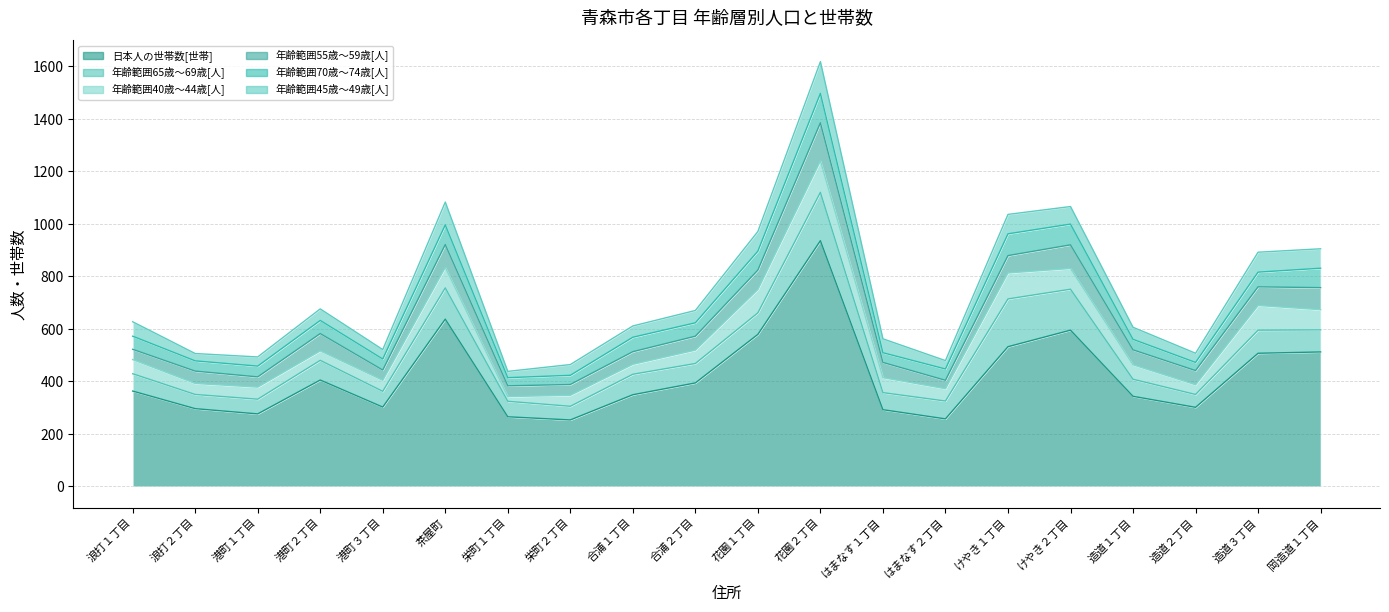

Reading left to right, transcribe all the data shown in this chart.

日本人の世帯数[世帯]: 363	296	276	405	302	637	265	253	349	394	579	936	292	257	532	595	343	301	507	512
年齢範囲65歳～69歳[人]: 66	54	56	75	60	119	59	52	78	74	82	184	65	68	182	156	65	49	88	84
年齢範囲40歳～44歳[人]: 54	42	46	36	42	78	18	42	38	51	89	120	57	47	99	79	55	37	94	77
年齢範囲55歳～59歳[人]: 39	47	39	66	39	87	41	41	48	53	74	145	58	32	66	90	57	54	71	84
年齢範囲70歳～74歳[人]: 50	39	41	50	42	75	31	35	55	51	72	112	37	43	83	79	40	31	56	74
年齢範囲45歳～49歳[人]: 55	28	35	44	36	87	24	41	43	47	75	121	53	32	74	67	46	35	76	74